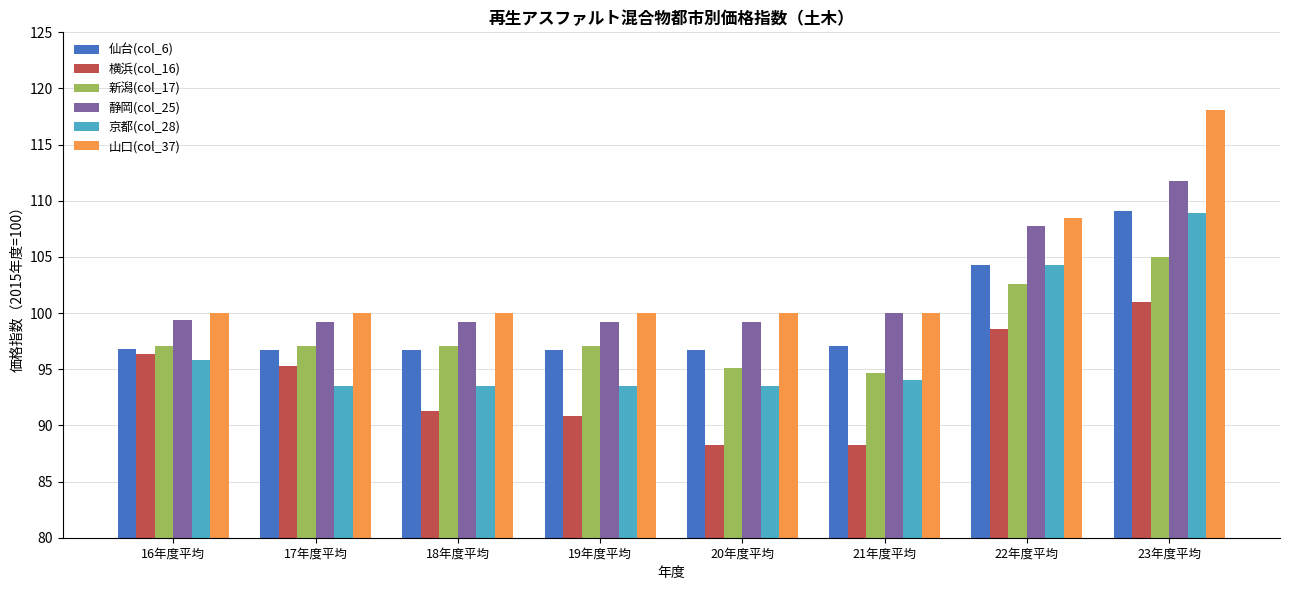

Is the value of 京都(col_28) at 19年度平均 greater than the value of 山口(col_37) at 21年度平均?

No